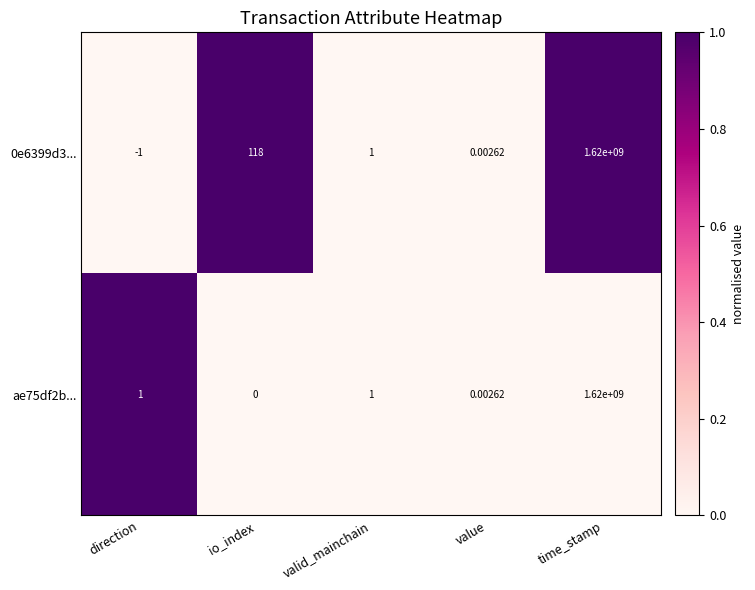

At which label does ae75df2b... reach its minimum?

io_index